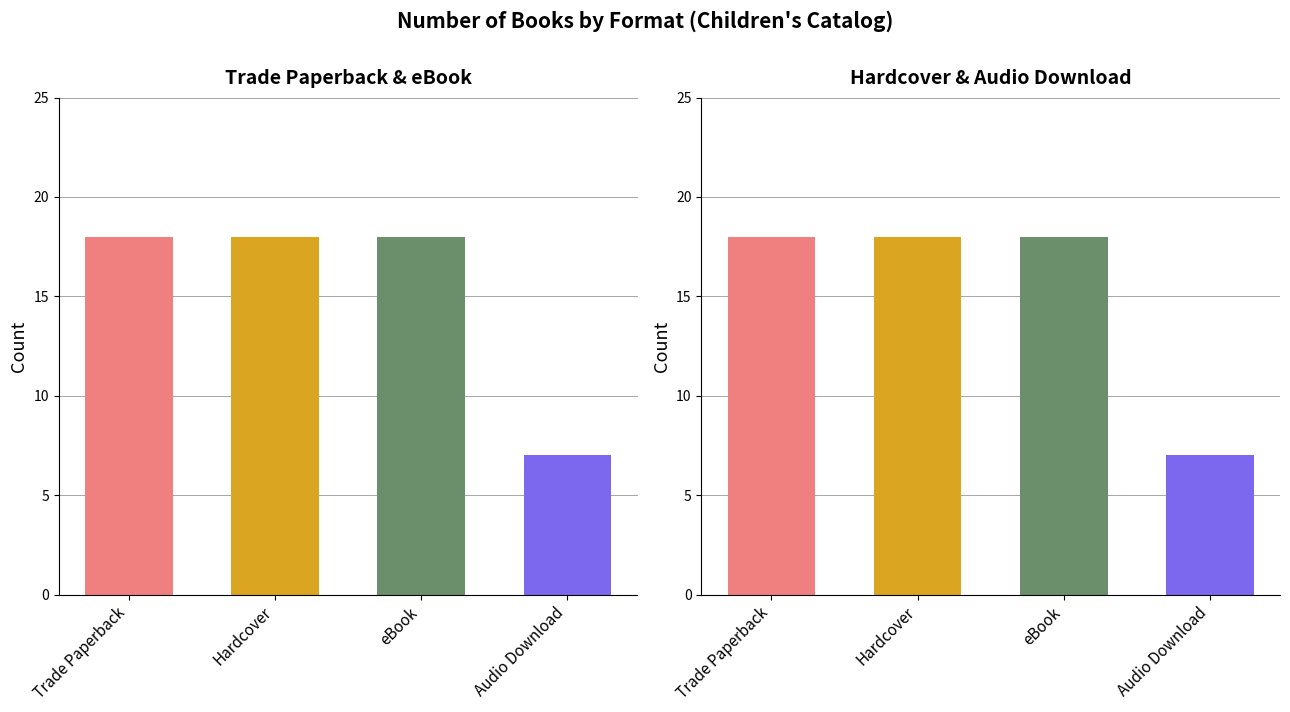

Is it true that Hardcover equals 8 at 4?

False